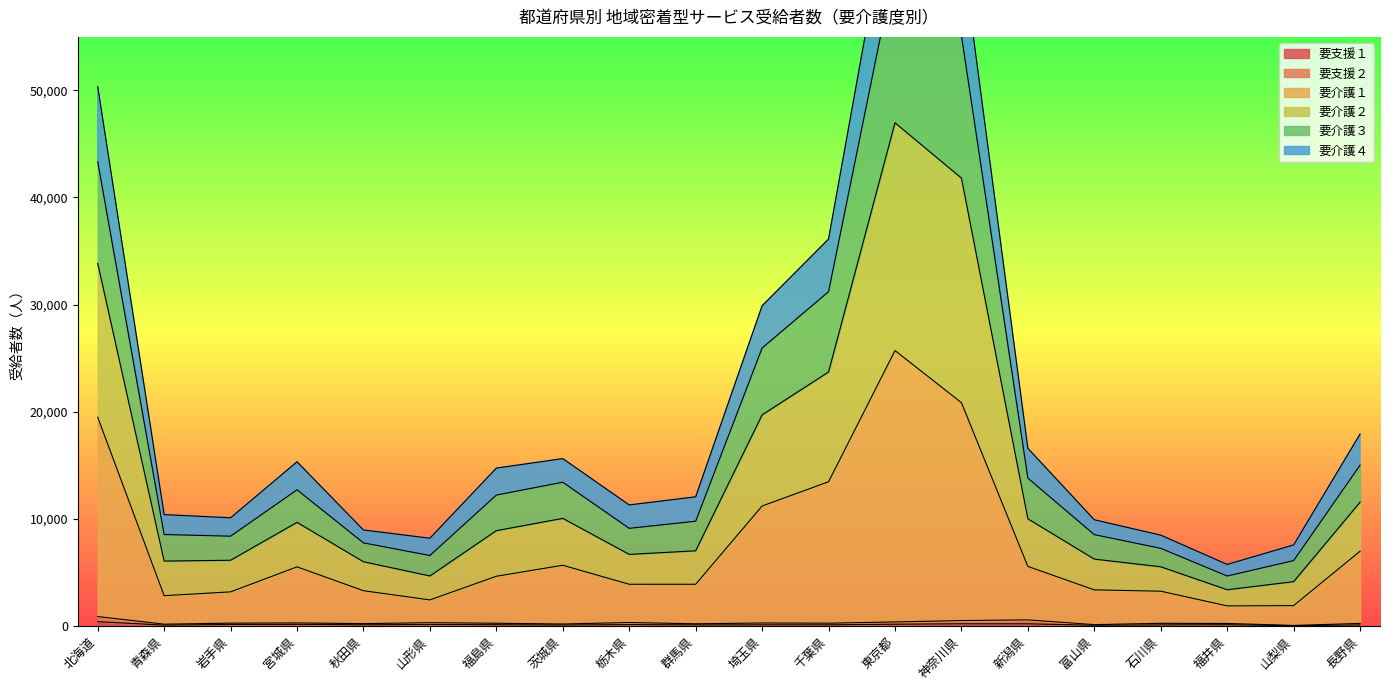

What is the difference between the second highest and minimum values in the 要支援１ series?

172